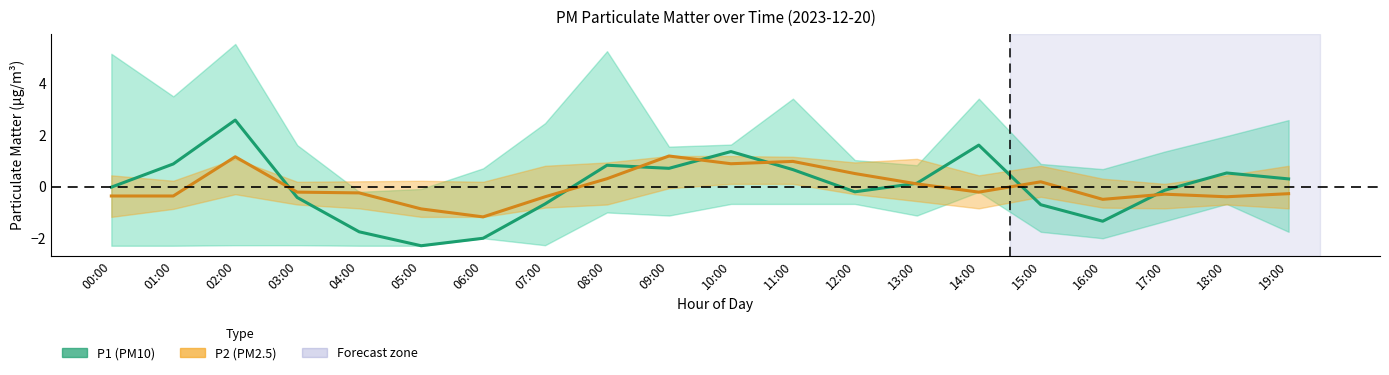

Between 05:00 and 15:00, which is larger?

15:00